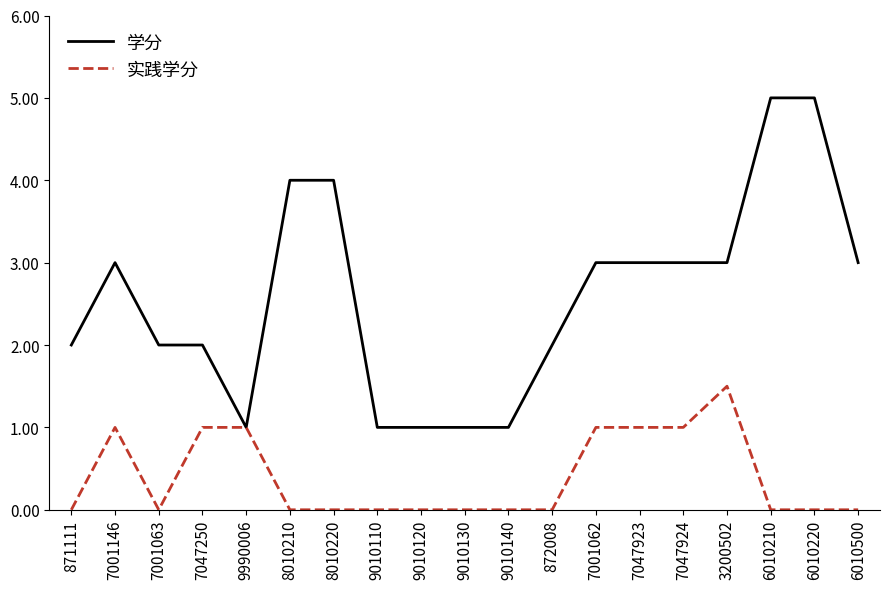

What are all the series names shown in the legend?

学分, 实践学分